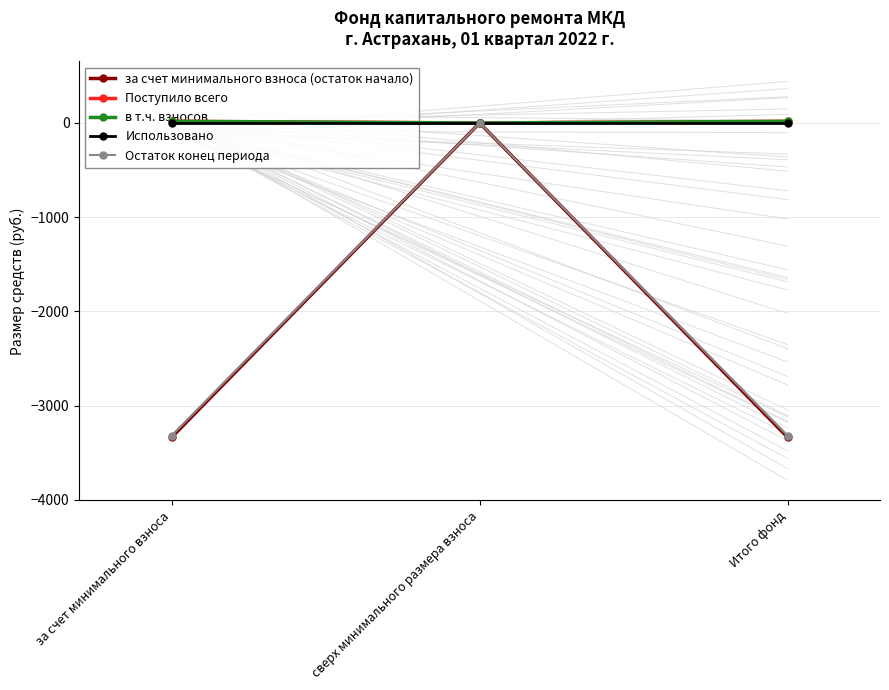

What is the value of the Остаток конец периода point at the 3rd from the left?

-3317.1